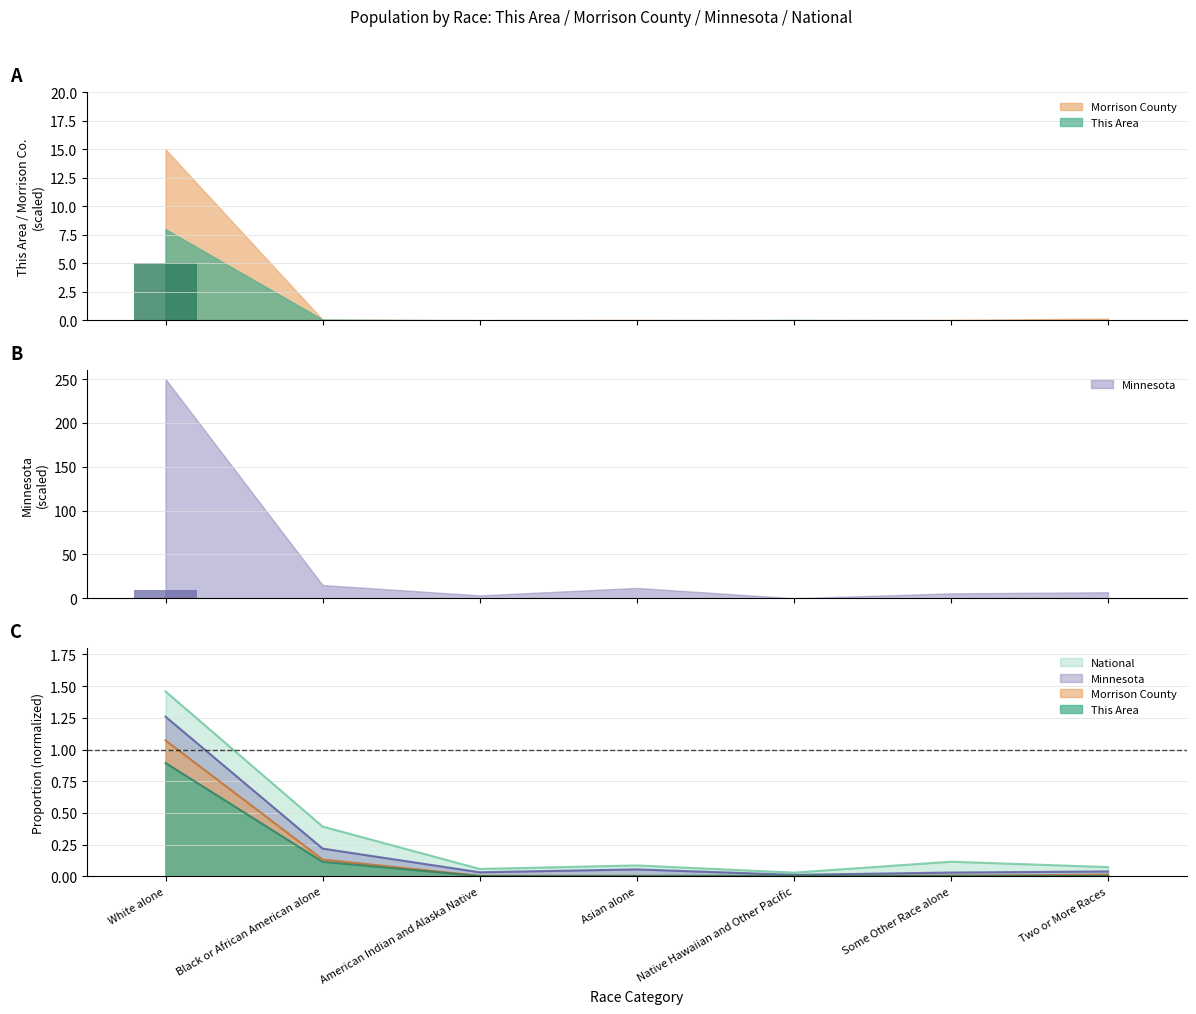

Is the value of National at White alone greater than the value of Minnesota at Asian alone?

Yes